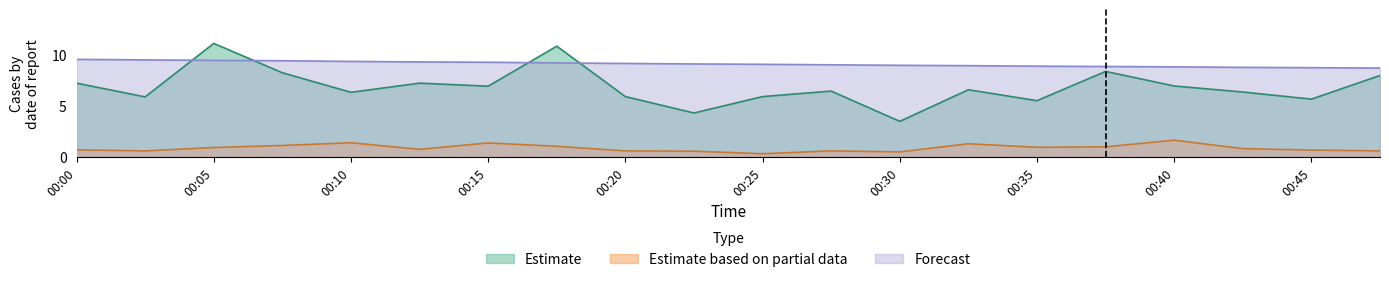

True or false: Estimate based on partial data and Forecast cross at least once.

False